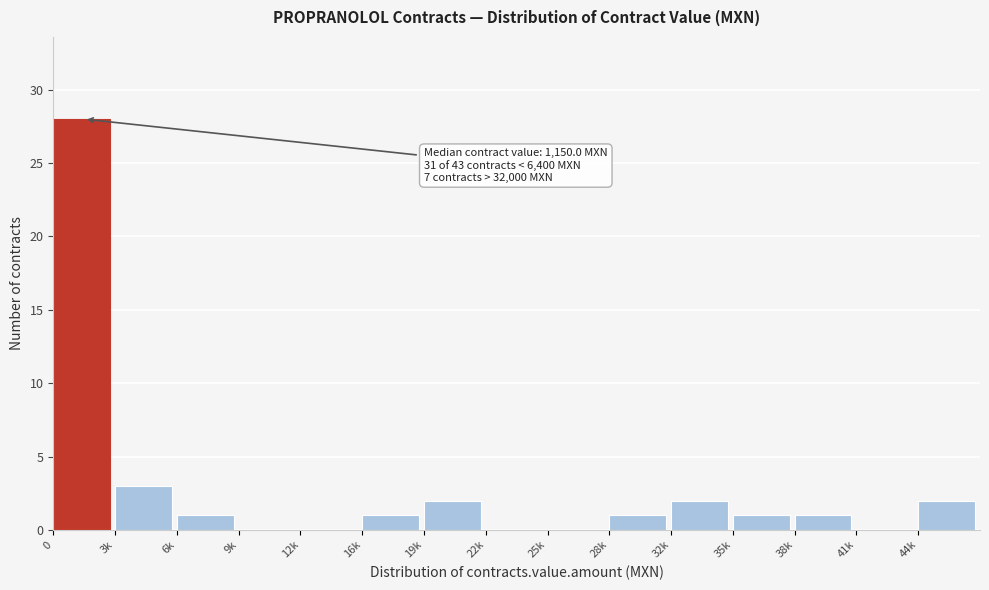

Reading left to right, extract all data points from this chart.

0=28	3k=3	6k=1	9k=0	12k=0	16k=1	19k=2	22k=0	25k=0	28k=1	32k=2	35k=1	38k=1	41k=0	44k=2